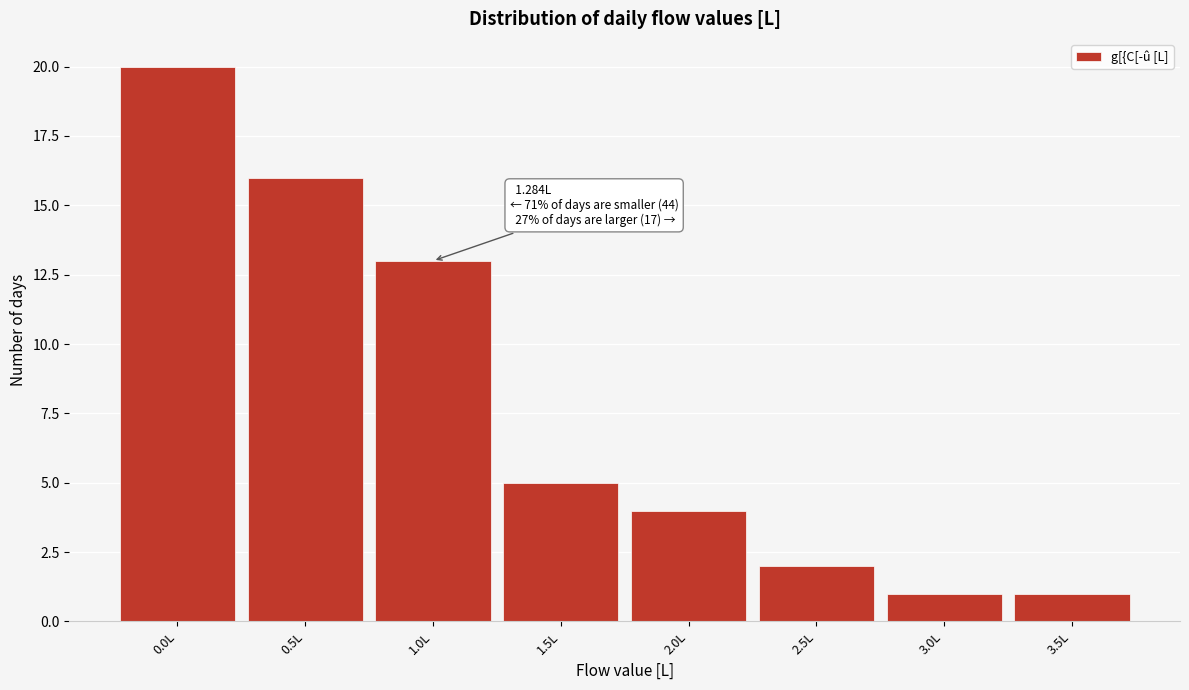

Reading right to left, extract all data points from this chart.

3.5L=1	3.0L=1	2.5L=2	2.0L=4	1.5L=5	1.0L=13	0.5L=16	0.0L=20